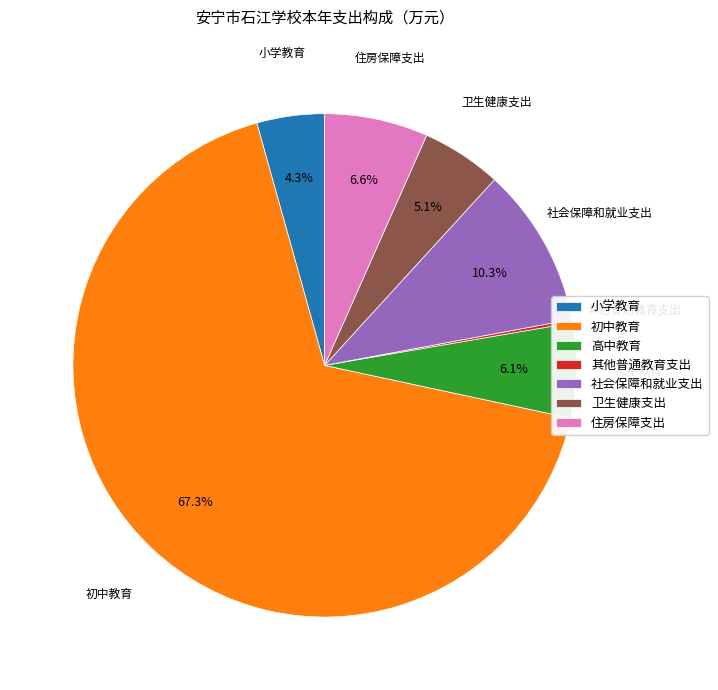

Does any single category account for the majority?

Yes